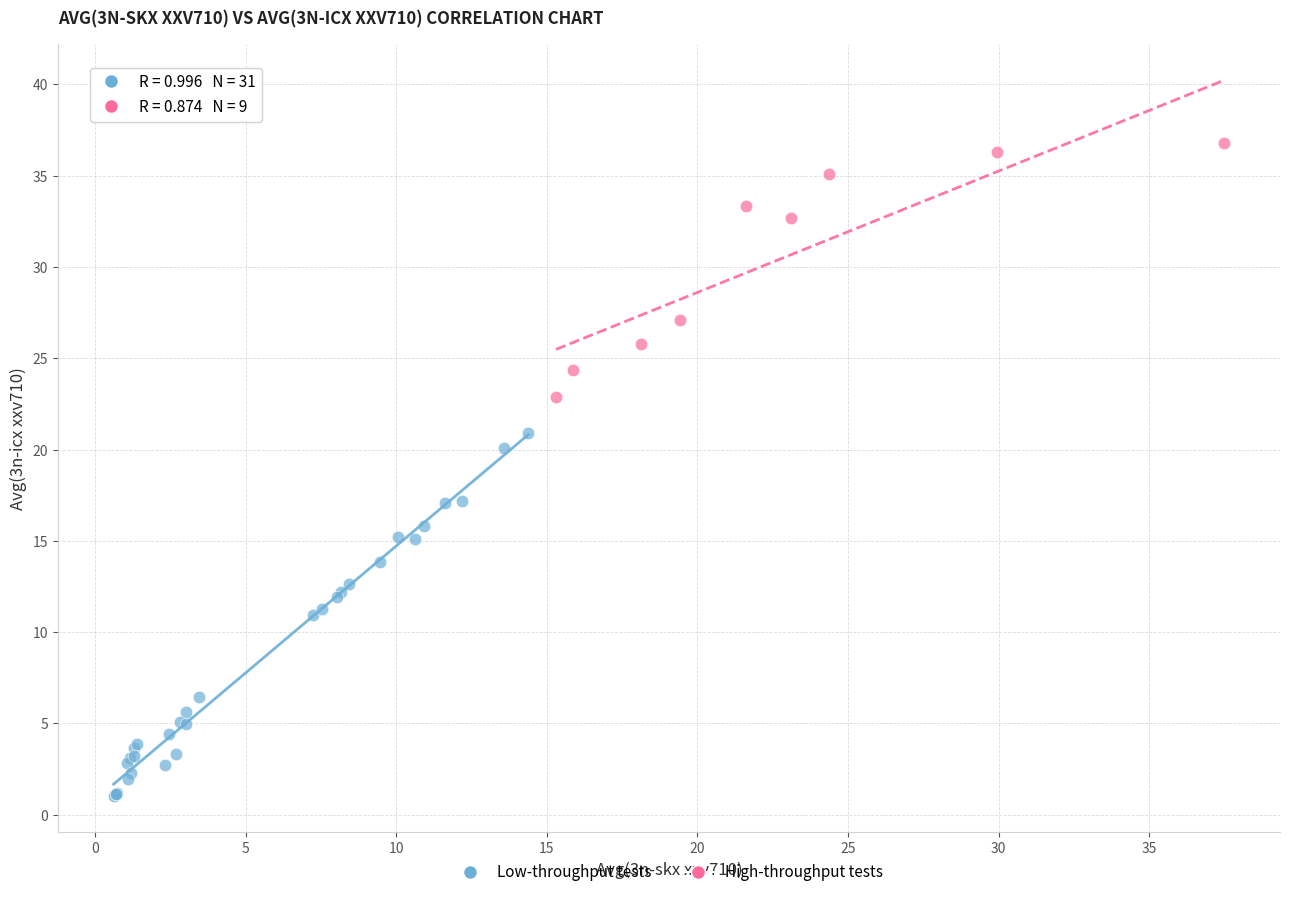

Which series reaches the maximum Y coordinate?

High-throughput tests